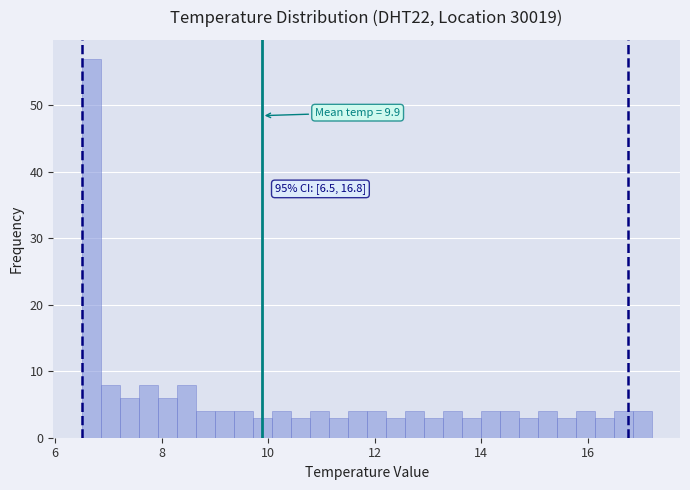

Read against the x-axis, roughly where is the centre of the tallest bar?

6.6